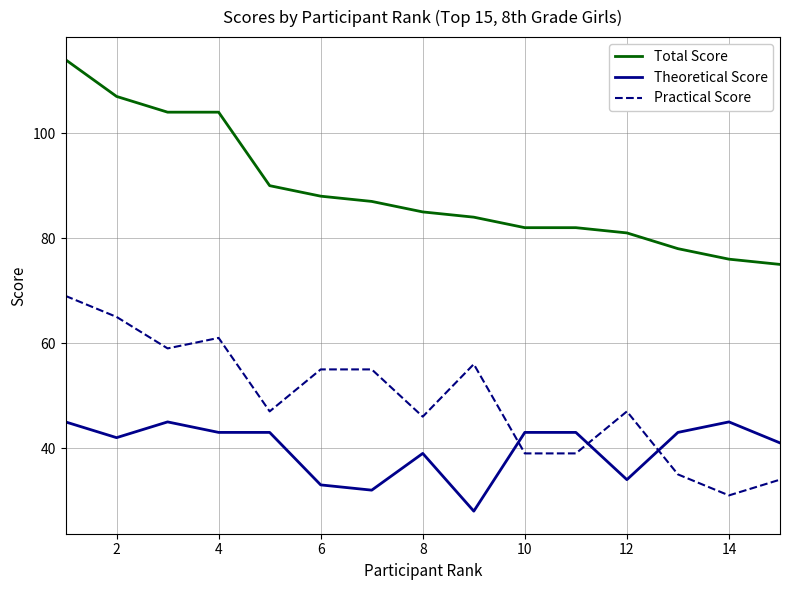

What is the lowest value of the Theoretical Score series?

28